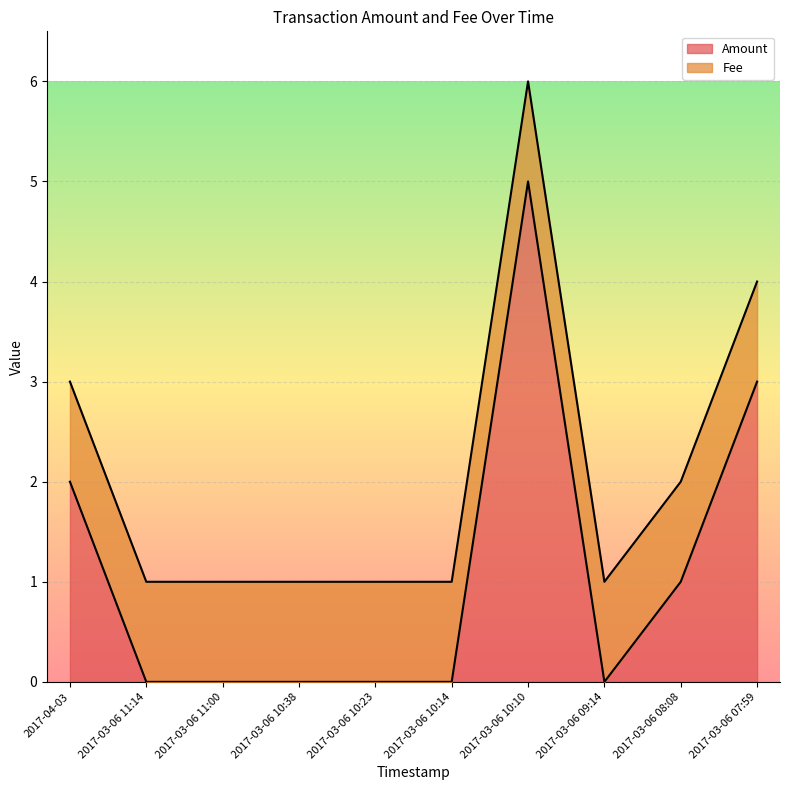

Which series has the widest spread of values?

Amount line